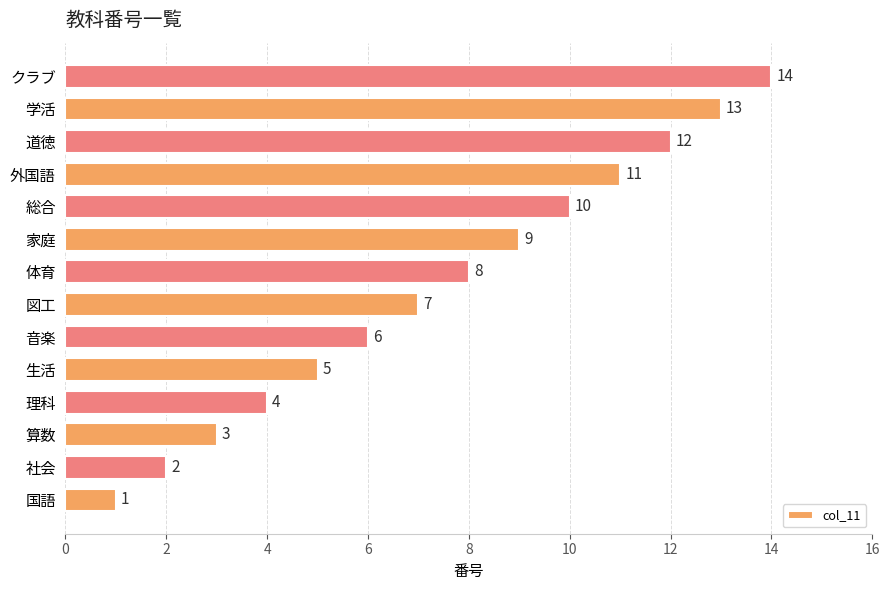

Which has a higher value, 社会 or 学活?

学活